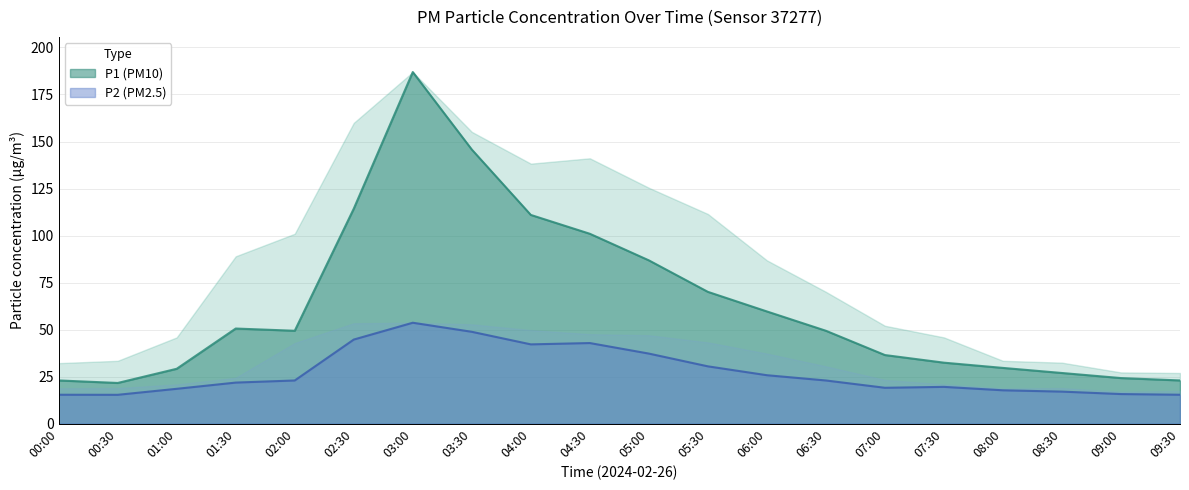

How many interior local valleys does the P2 series have?

3